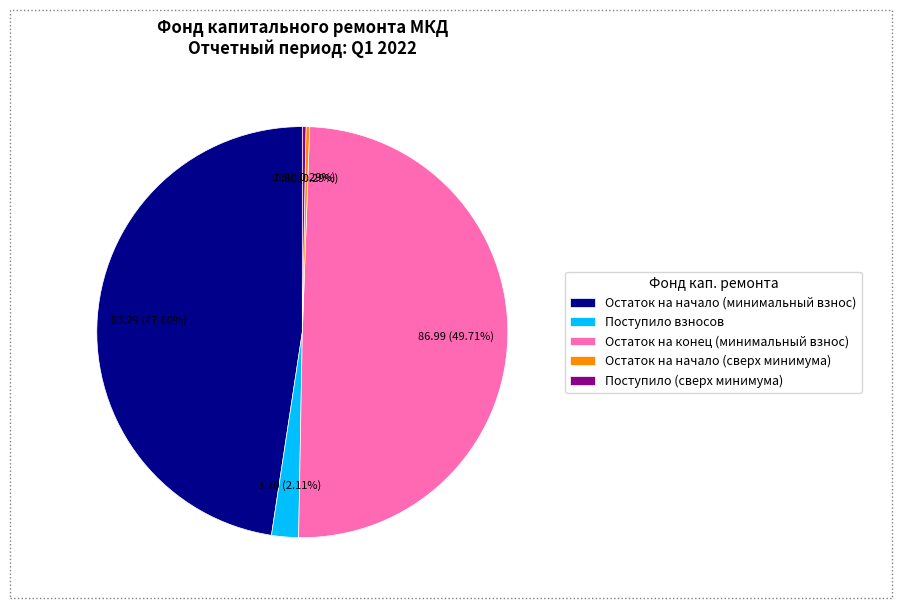

Is Поступило взносов the majority of the pie?

No